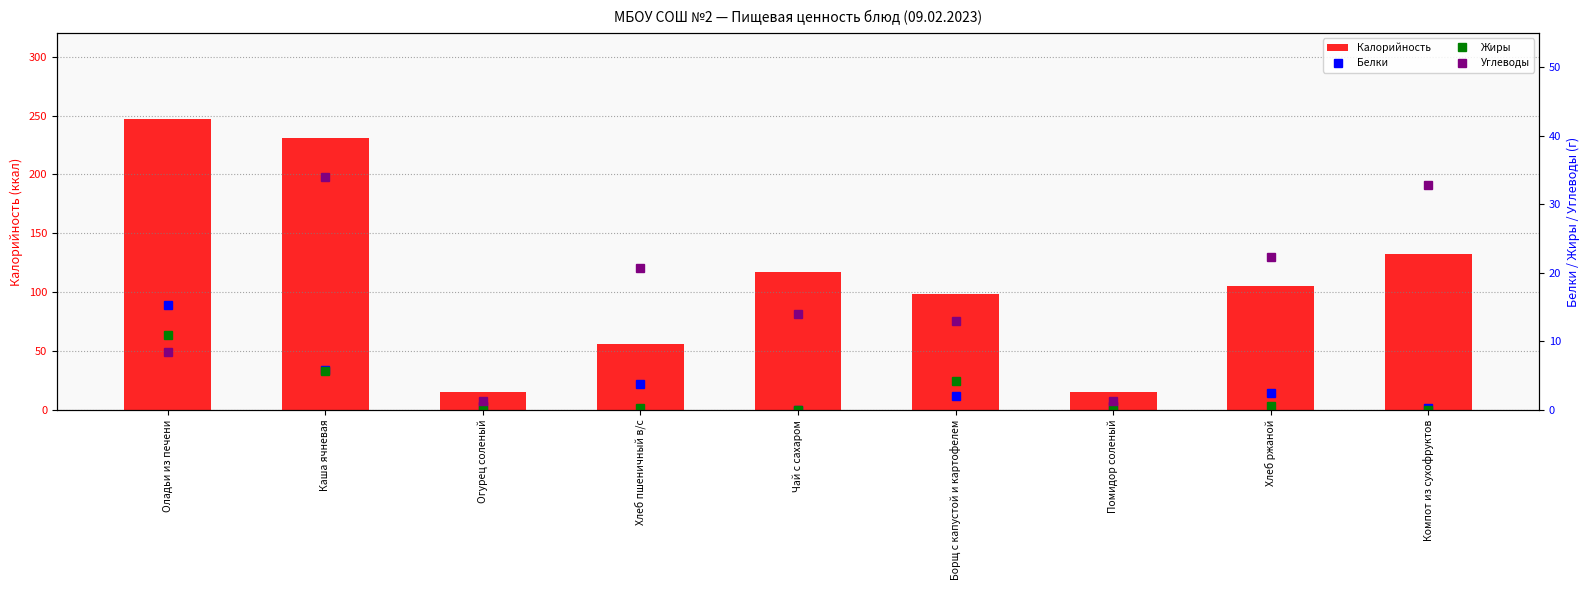

Reading right to left, transcribe all the data shown in this chart.

Калорийность: Компот из сухофруктов=132.6	Хлеб ржаной=105.0	Помидор соленый=15.2	Борщ с капустой и картофелем=98.3	Чай с сахаром=117.0	Хлеб пшеничный в/с=56.0	Огурец соленый=15.2	Каша ячневая=231.0	Оладьи из печени=247.1
Белки: Компот из сухофруктов=0.3	Хлеб ржаной=2.4	Помидор соленый=0.6	Борщ с капустой и картофелем=2.0	Чай с сахаром=0.0	Хлеб пшеничный в/с=3.8	Огурец соленый=0.6	Каша ячневая=5.8	Оладьи из печени=15.3
Жиры: Компот из сухофруктов=0.0	Хлеб ржаной=0.5	Помидор соленый=0.0	Борщ с капустой и картофелем=4.2	Чай с сахаром=0.0	Хлеб пшеничный в/с=0.3	Огурец соленый=0.0	Каша ячневая=5.7	Оладьи из печени=11.0
Углеводы: Компот из сухофруктов=32.9	Хлеб ржаной=22.4	Помидор соленый=1.3	Борщ с капустой и картофелем=13.0	Чай с сахаром=14.0	Хлеб пшеничный в/с=20.7	Огурец соленый=1.3	Каша ячневая=34.0	Оладьи из печени=8.5